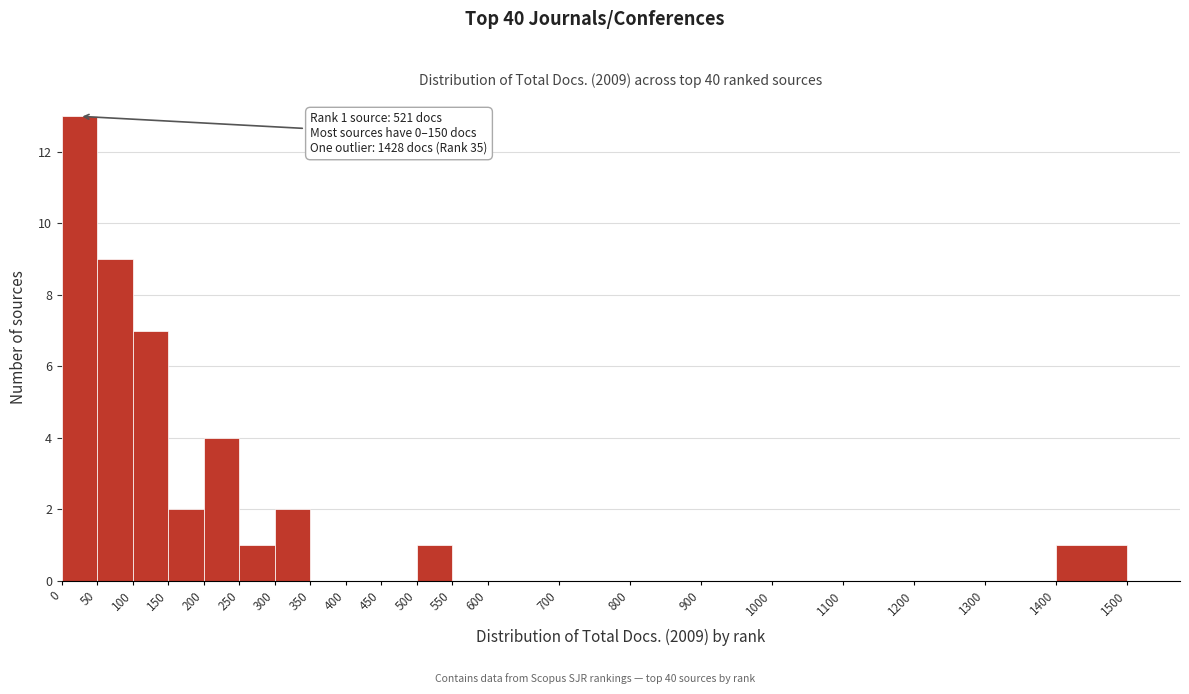

Over which range of the x-axis is the bar tallest?

0 to 50